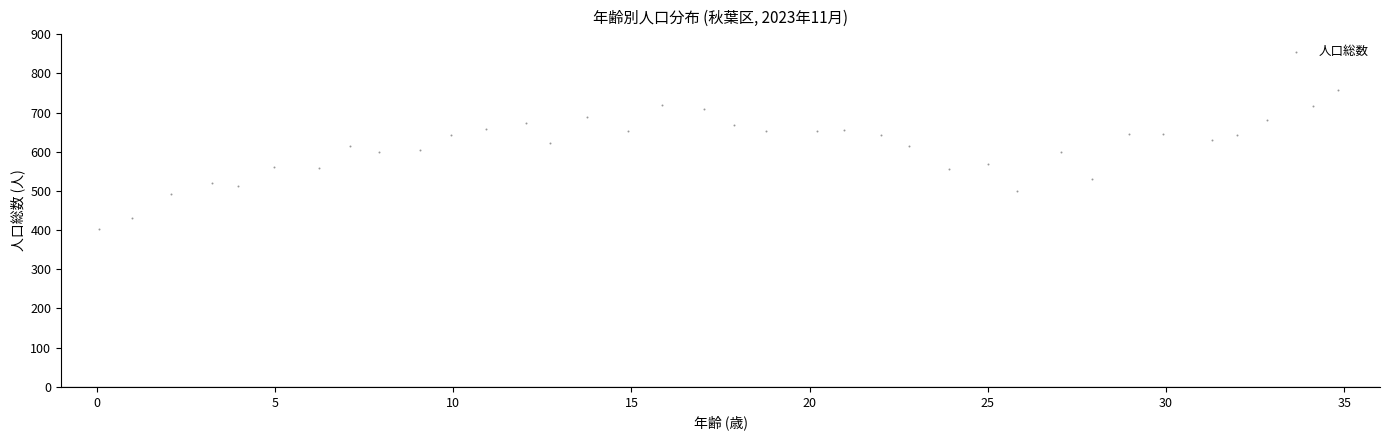

What is the range of X values (max minus min)?

34.7